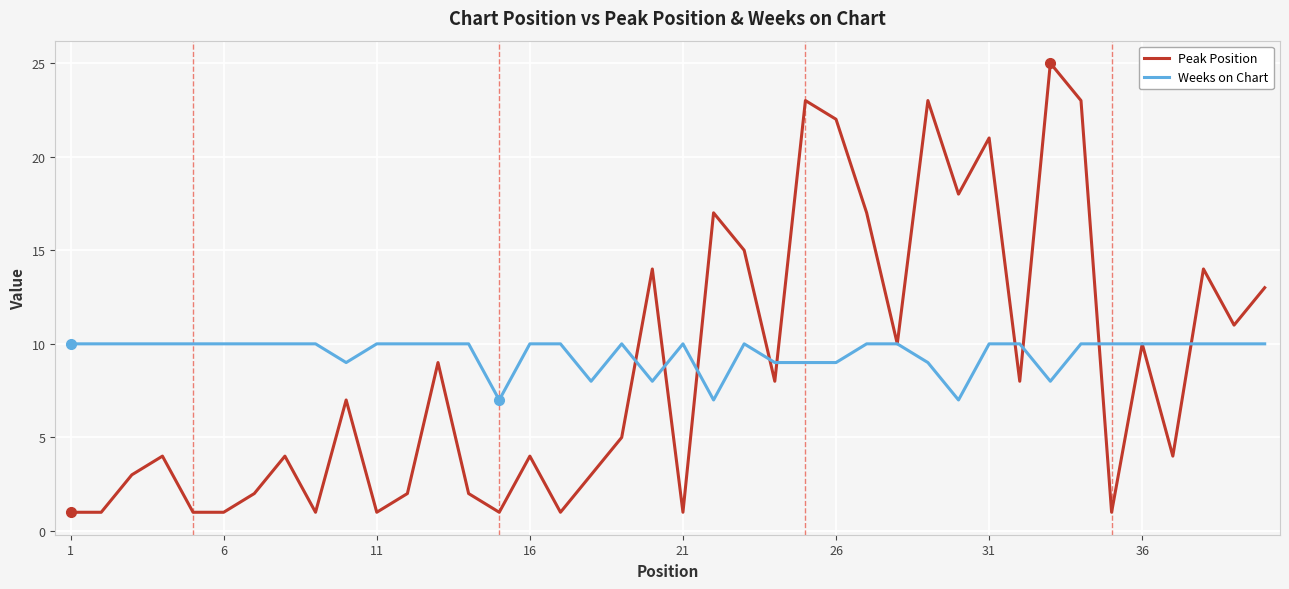

How many lines are shown in the chart?

2